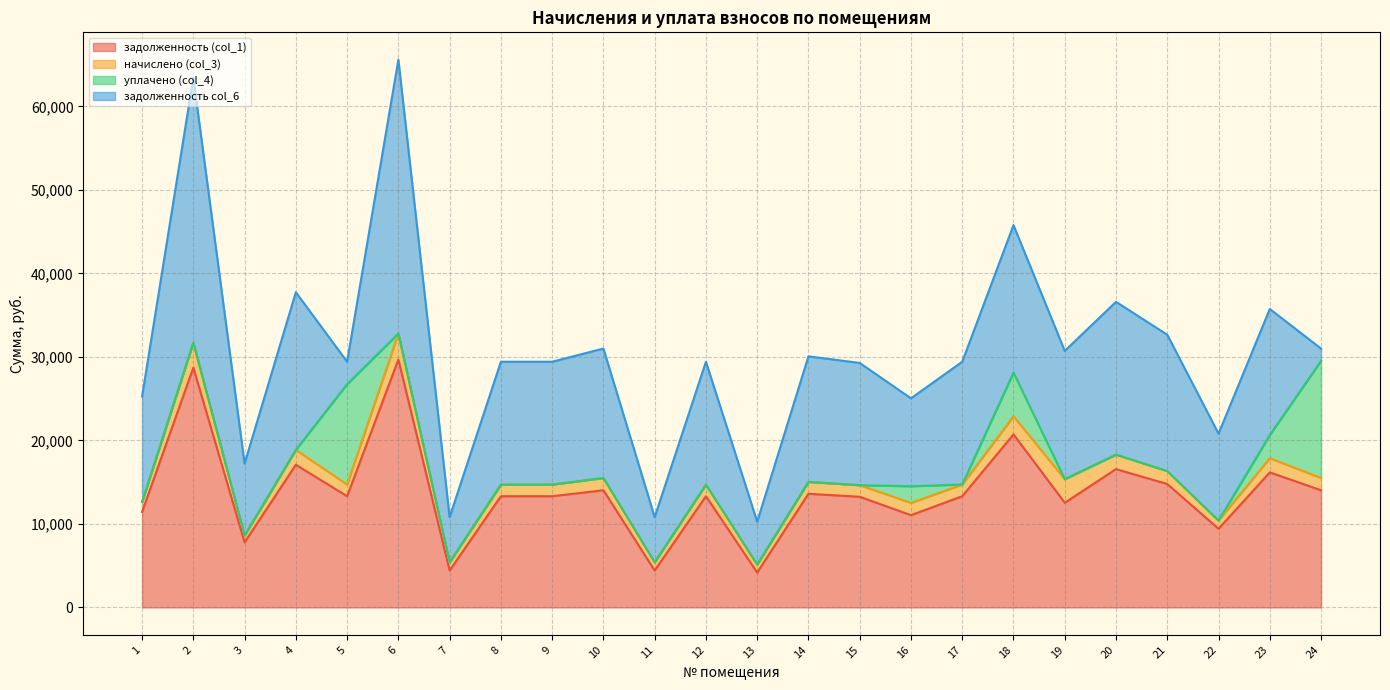

Is the value of задолженность col_6 at 15 greater than the value of задолженность (col_1) at 15?

Yes